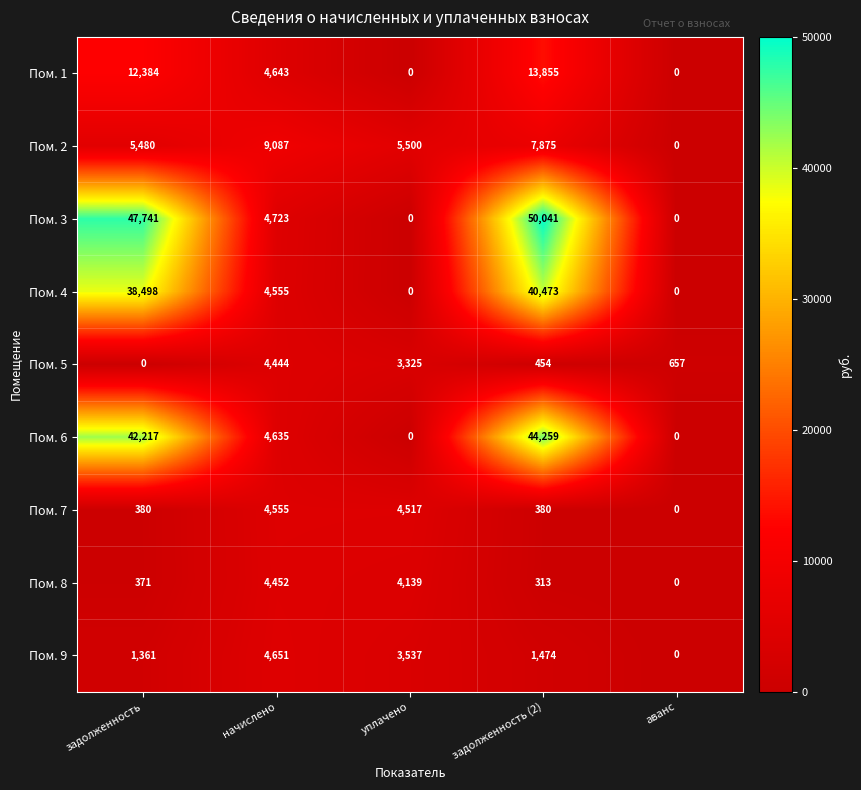

The Пом. 7 series shows 4555 at начислено. True or false?

True